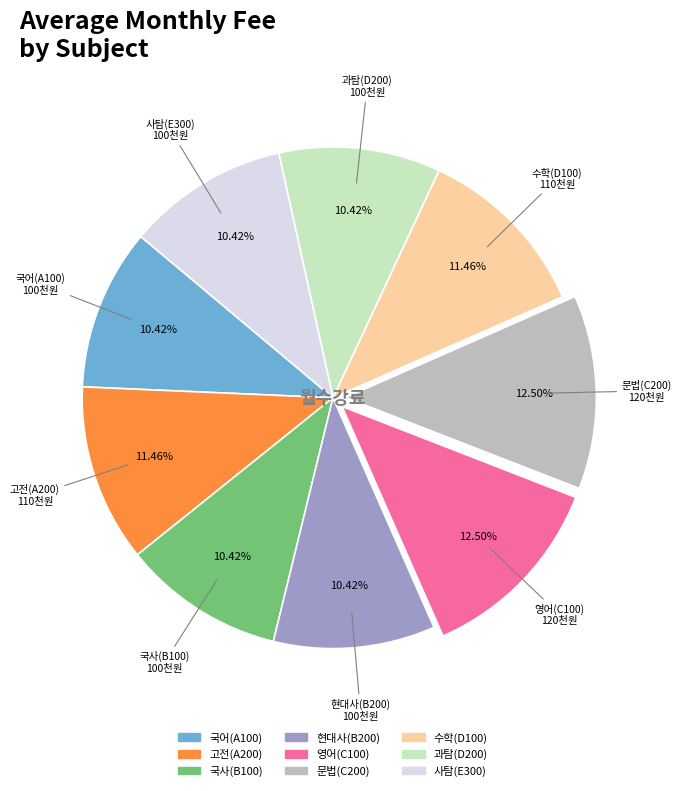

Is the sum of 사탐(E300) and 고전(A200) greater than half?

No